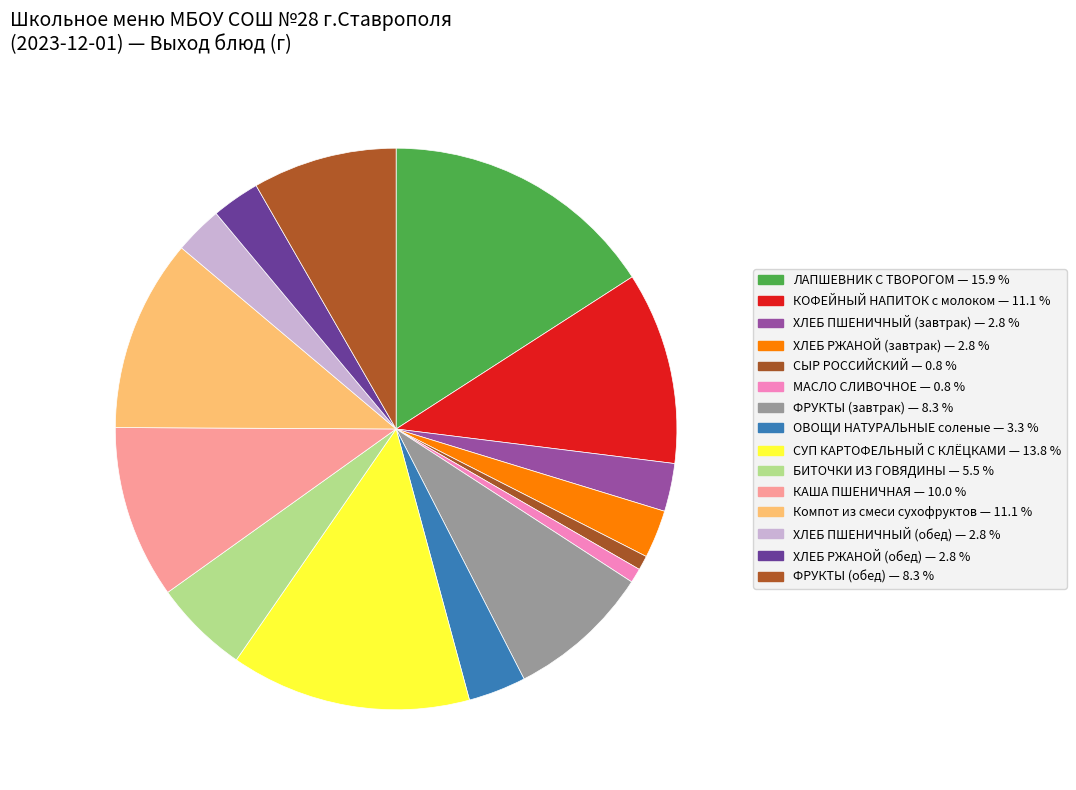

Which category has the smallest portion of the pie?

СЫР РОССИЙСКИЙ